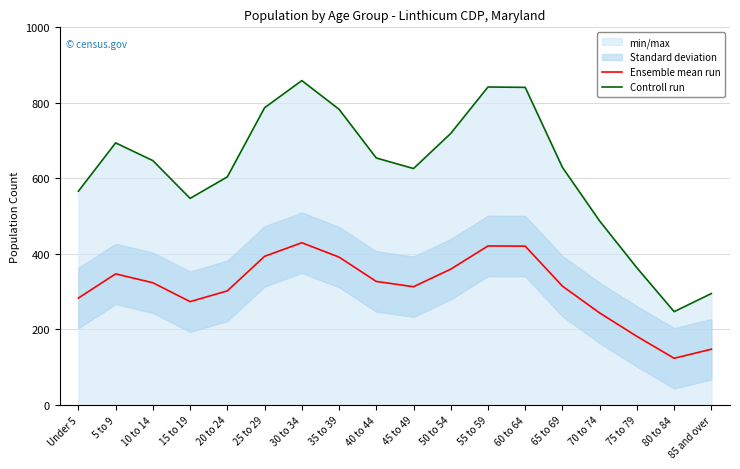

Where is the first local maximum for Controll run?

5 to 9